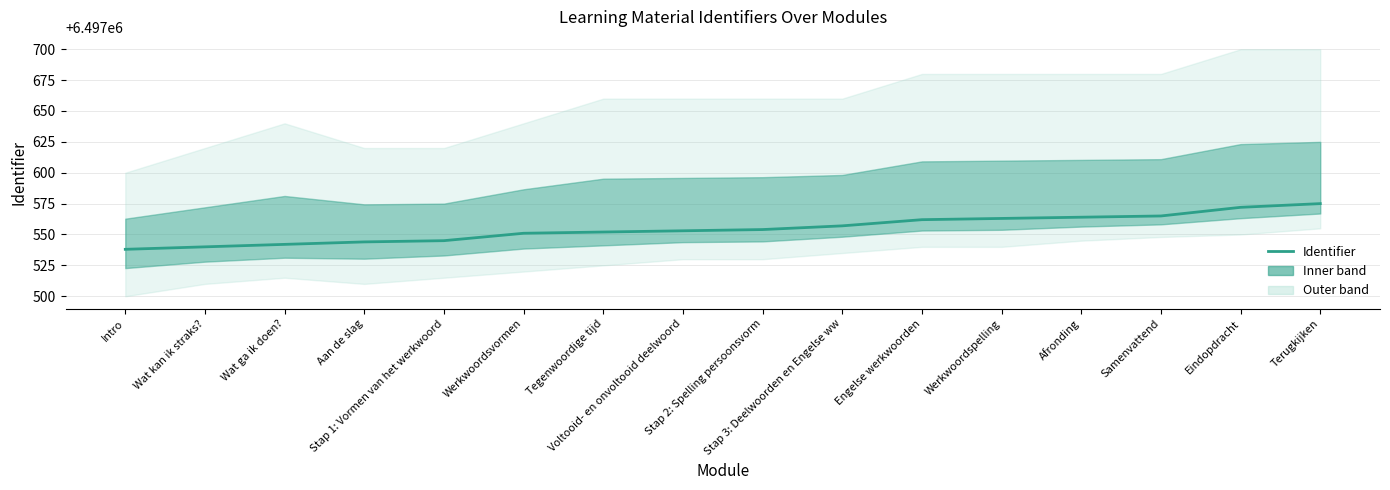

Rank the categories by value from highest to lowest.

Terugkijken, Eindopdracht, Samenvattend, Afronding, Werkwoordspelling, Engelse werkwoorden, Stap 3: Deelwoorden en Engelse ww, Stap 2: Spelling persoonsvorm, Voltooid- en onvoltooid deelwoord, Tegenwoordige tijd, Werkwoordsvormen, Stap 1: Vormen van het werkwoord, Aan de slag, Wat ga ik doen?, Wat kan ik straks?, Intro